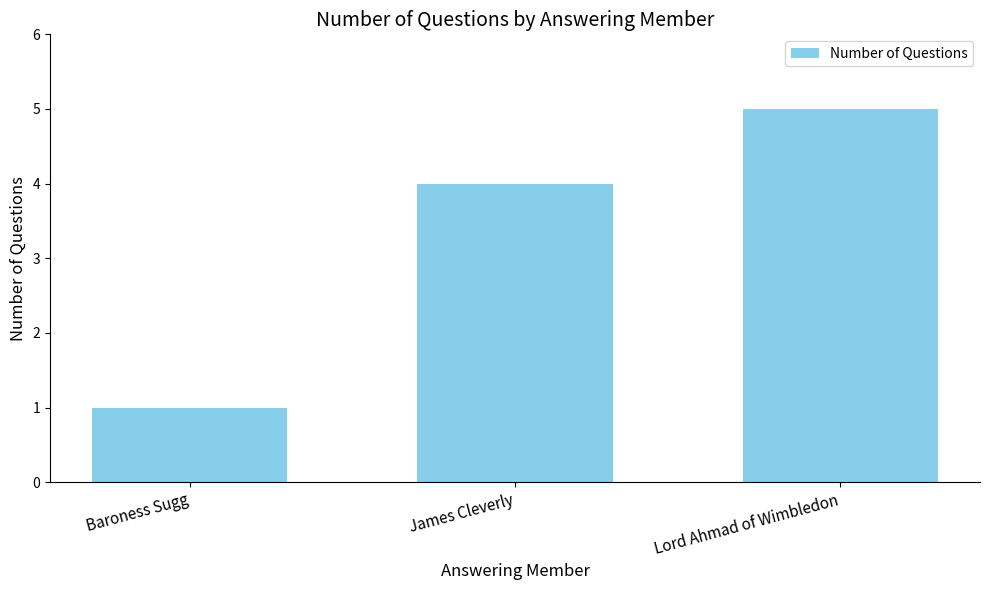

What is the difference between the maximum and minimum values?

4